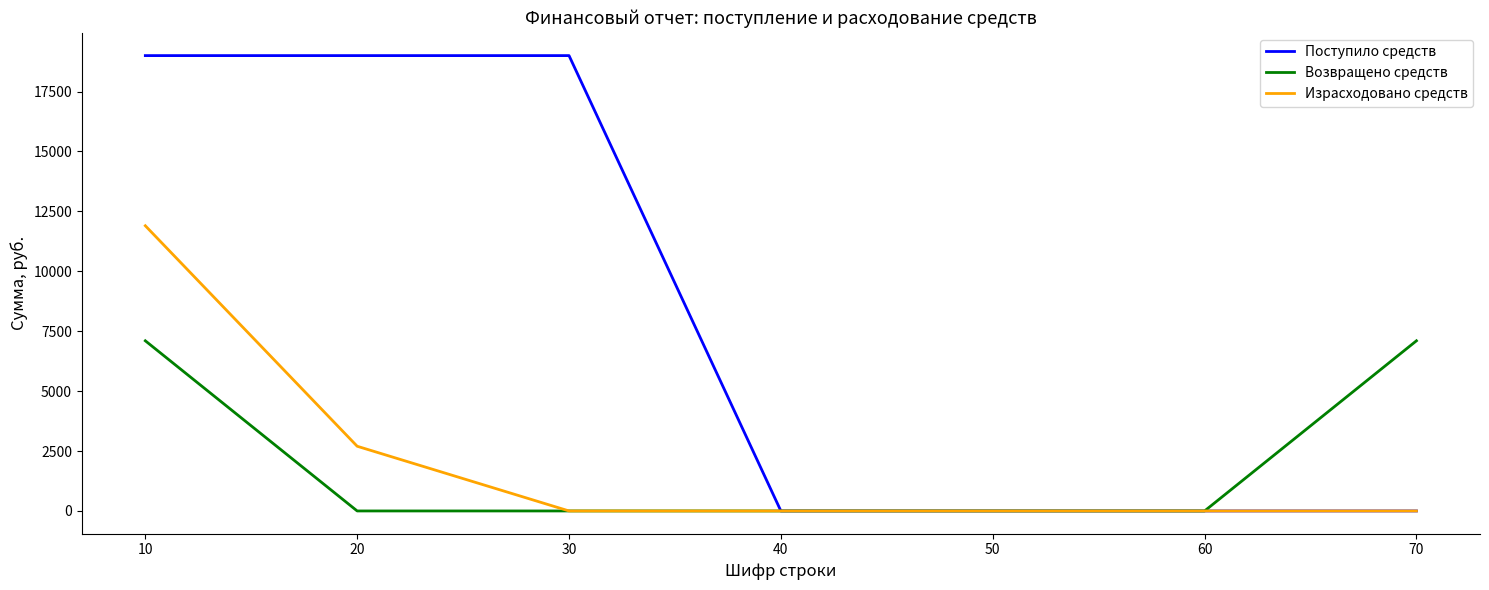

Which series has the largest total across all categories?

Поступило средств